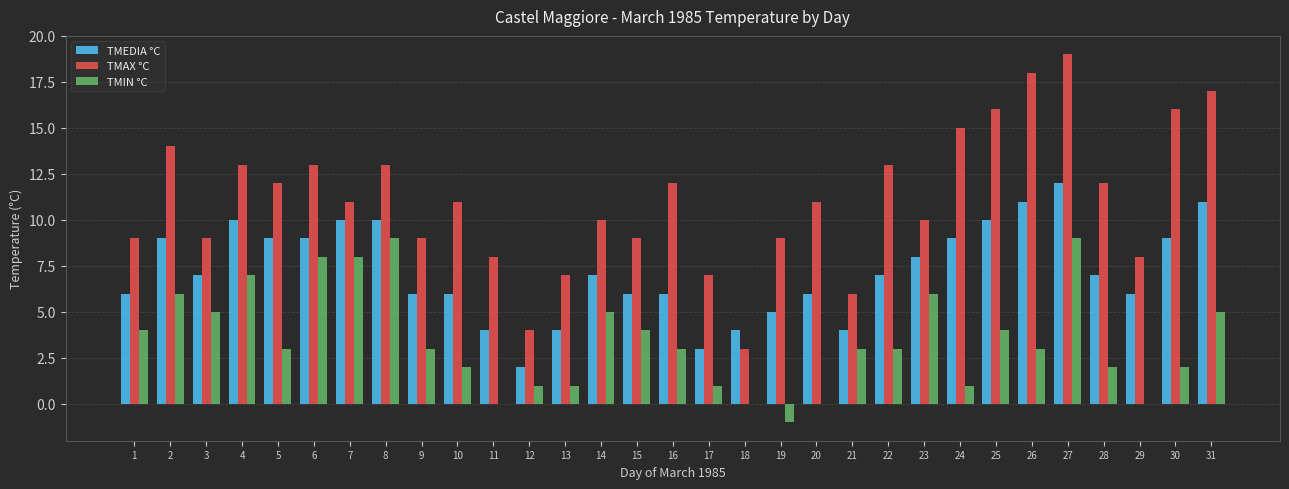

Reading left to right, transcribe all the data shown in this chart.

TMEDIA °C: 1=6	2=9	3=7	4=10	5=9	6=9	7=10	8=10	9=6	10=6	11=4	12=2	13=4	14=7	15=6	16=6	17=3	18=4	19=5	20=6	21=4	22=7	23=8	24=9	25=10	26=11	27=12	28=7	29=6	30=9	31=11
TMAX °C: 1=9	2=14	3=9	4=13	5=12	6=13	7=11	8=13	9=9	10=11	11=8	12=4	13=7	14=10	15=9	16=12	17=7	18=3	19=9	20=11	21=6	22=13	23=10	24=15	25=16	26=18	27=19	28=12	29=8	30=16	31=17
TMIN °C: 1=4	2=6	3=5	4=7	5=3	6=8	7=8	8=9	9=3	10=2	11=0	12=1	13=1	14=5	15=4	16=3	17=1	18=0	19=-1	20=0	21=3	22=3	23=6	24=1	25=4	26=3	27=9	28=2	29=0	30=2	31=5